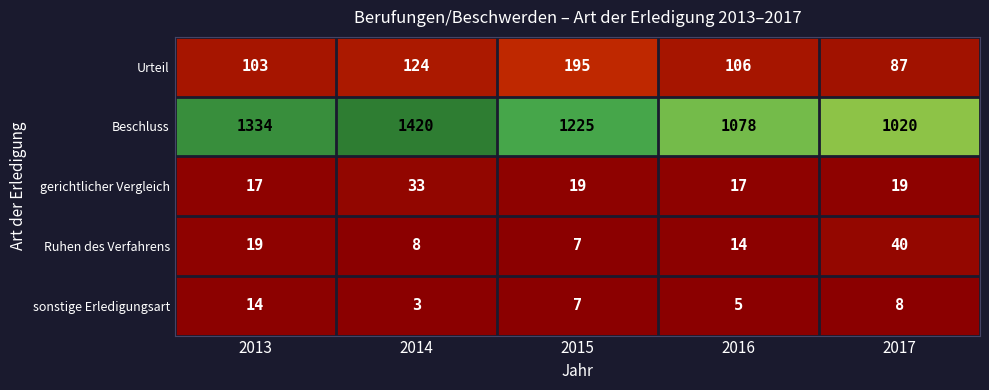

The Ruhen des Verfahrens series shows 3 at 2015. True or false?

False